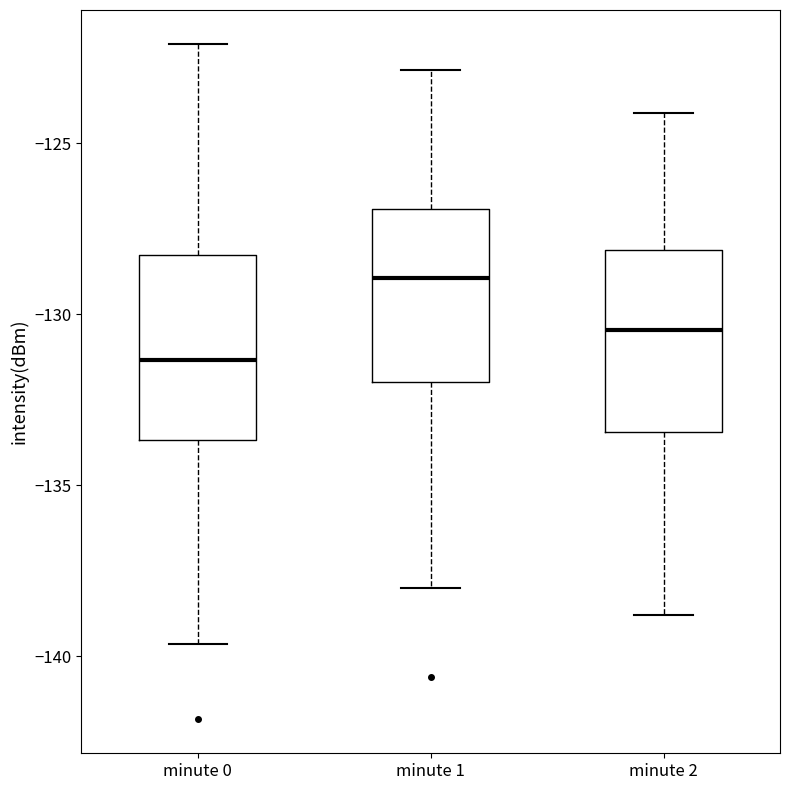

Reading left to right, read every box against the y-axis: the position of its median line, the range the box covers, and the ends of its whiskers. The values are not printed on the chart, so give them approximately, as read against the axis.

minute 0: median -131.5, box -133.5 to -128.5, whiskers -139.5 to -122.0
minute 1: median -129.0, box -132.0 to -127.0, whiskers -138.0 to -123.0
minute 2: median -130.5, box -133.5 to -128.0, whiskers -139.0 to -124.0